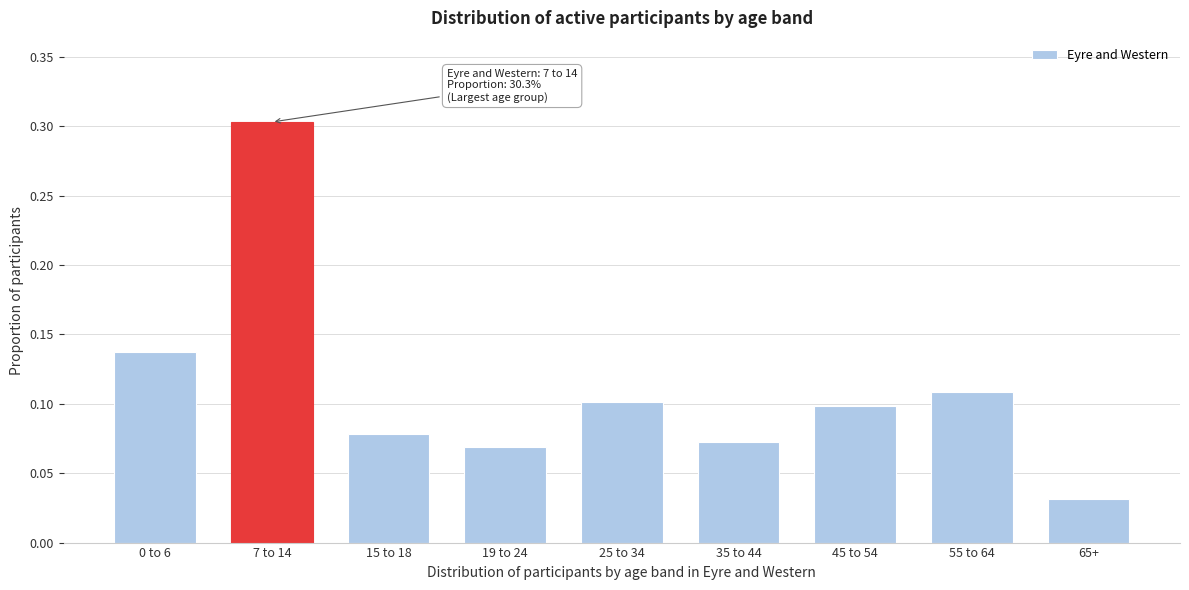

What is the label of the 8th bar from the left?

55 to 64